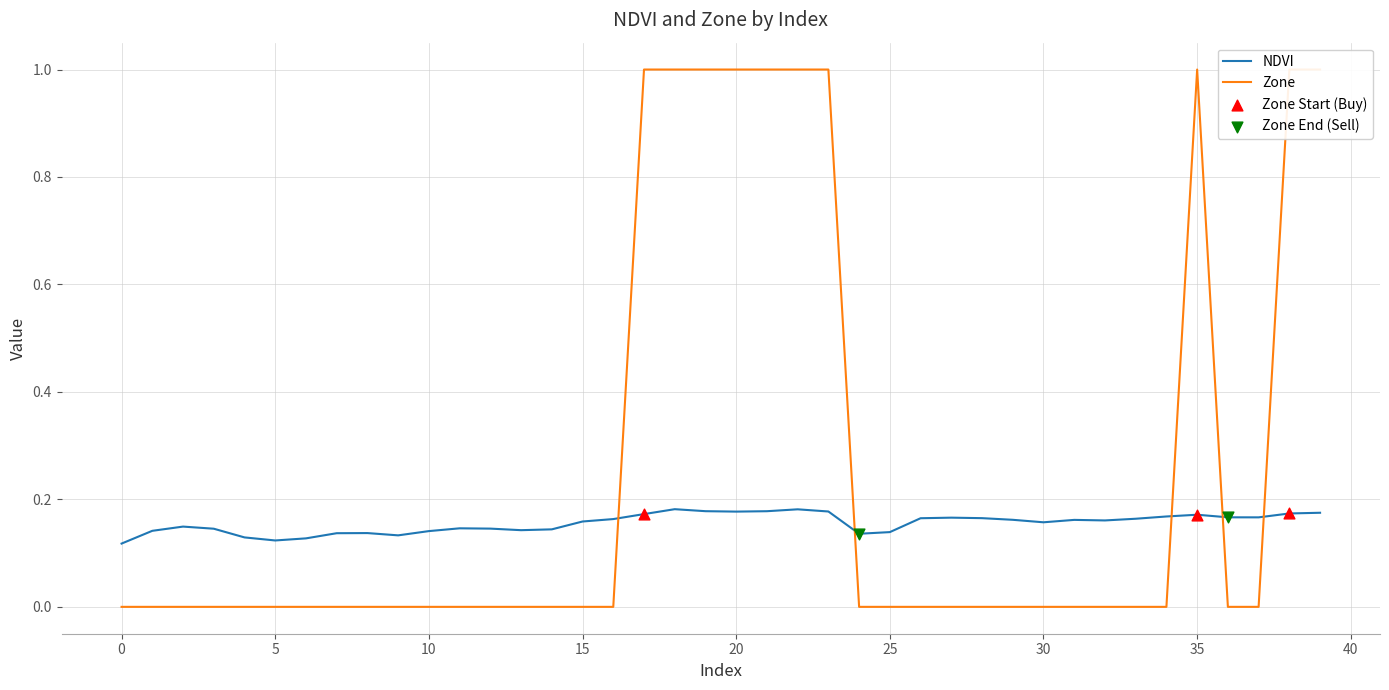

At which category is the sum across all series the highest?

18